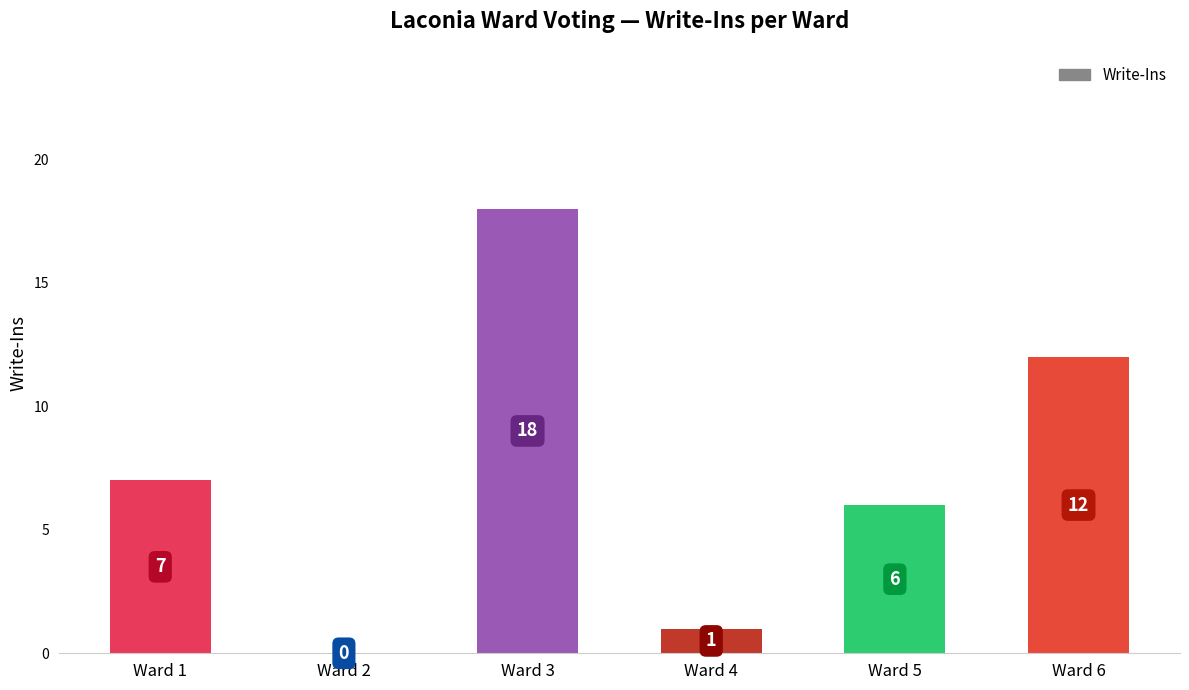

How many data points does each series have?

6